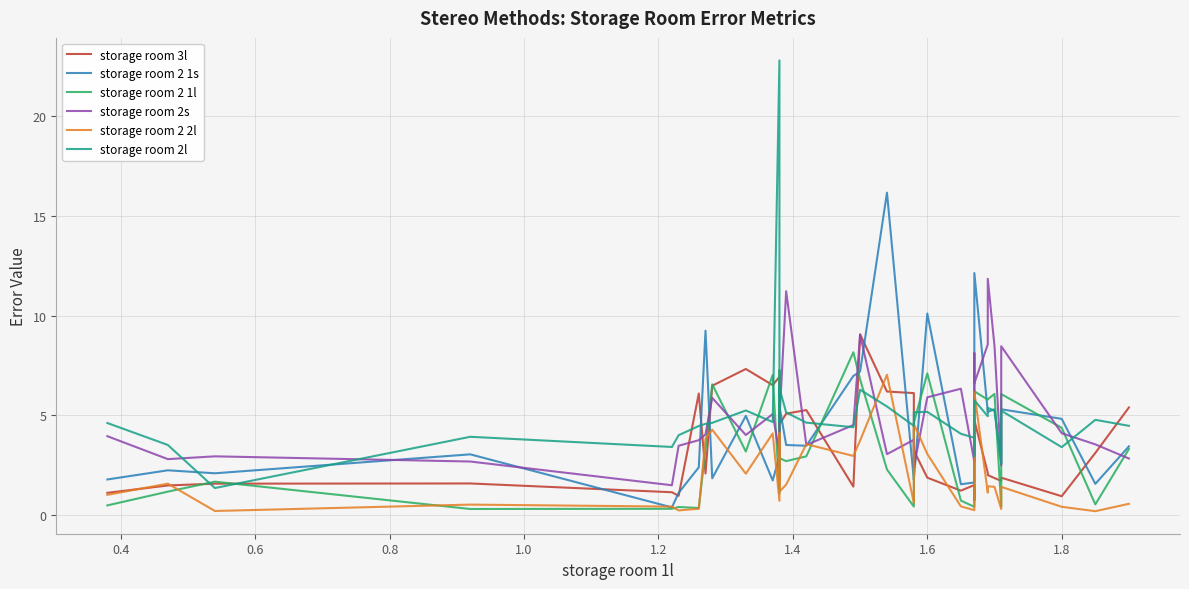

Reading left to right, extract all data points from this chart.

storage room 3l: 1.1	1.5	1.6	1.6	1.1	1.0	1.0	6.1	2.1	6.5	7.3	6.5	6.9	6.5	4.5	5.1	5.3	1.4	1.4	1.4	1.4	9.1	6.2	6.1	3.2	1.9	1.2	1.5	0.7	4.8	2.1	2.0	2.0	2.0	1.9	1.7	1.9	0.9	3.1	5.4
storage room 2 1s: 1.8	2.2	2.1	3.0	0.4	1.1	1.1	2.4	9.2	1.8	5.0	1.7	3.0	1.8	5.5	3.5	3.5	7.0	7.0	7.0	7.0	7.2	16.2	1.8	1.8	10.1	1.5	1.6	7.4	12.1	5.2	5.2	5.2	5.2	5.3	2.6	5.3	4.8	1.6	3.4
storage room 2 1l: 0.5	1.2	1.7	0.3	0.3	0.4	0.4	0.3	3.3	6.5	3.2	7.0	1.1	7.3	2.9	2.7	2.9	8.2	8.2	8.2	8.2	6.8	2.3	0.4	4.6	7.1	0.7	0.4	3.7	6.2	5.8	5.8	5.8	5.8	6.1	0.4	6.1	4.4	0.5	3.3
storage room 2s: 4.0	2.8	2.9	2.7	1.5	3.5	3.5	3.8	4.0	5.9	4.0	5.1	3.1	5.0	4.8	11.2	3.5	4.5	4.5	4.5	4.5	9.0	3.0	3.8	2.4	5.9	6.3	2.7	8.1	6.6	8.6	11.8	11.8	11.8	8.5	2.5	8.5	4.1	3.5	2.8
storage room 2 2l: 1.0	1.6	0.2	0.5	0.4	0.2	0.2	0.3	3.8	4.3	2.1	4.1	0.7	4.1	1.2	1.5	3.5	3.0	3.0	3.0	3.0	3.7	7.0	0.6	4.6	3.1	0.4	0.2	0.5	6.2	1.1	1.4	1.4	1.4	1.4	0.3	1.4	0.4	0.2	0.6
storage room 2l: 4.6	3.5	1.4	3.9	3.4	4.0	4.0	4.5	4.6	4.6	5.2	4.7	22.8	4.7	6.4	5.1	4.6	4.4	4.4	4.4	4.4	6.3	5.4	4.5	5.2	5.2	4.1	3.9	3.0	5.8	5.0	5.4	5.4	5.4	5.2	2.6	5.2	3.4	4.8	4.5